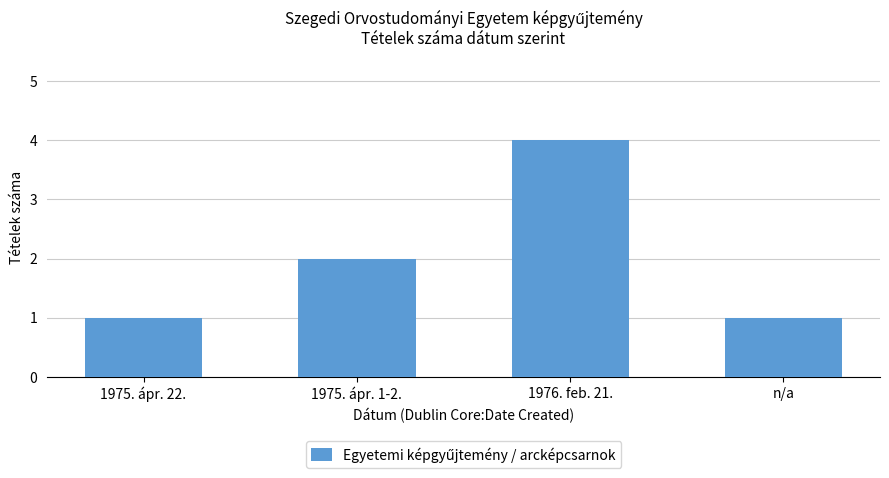

Does the chart contain stacked bars?

No